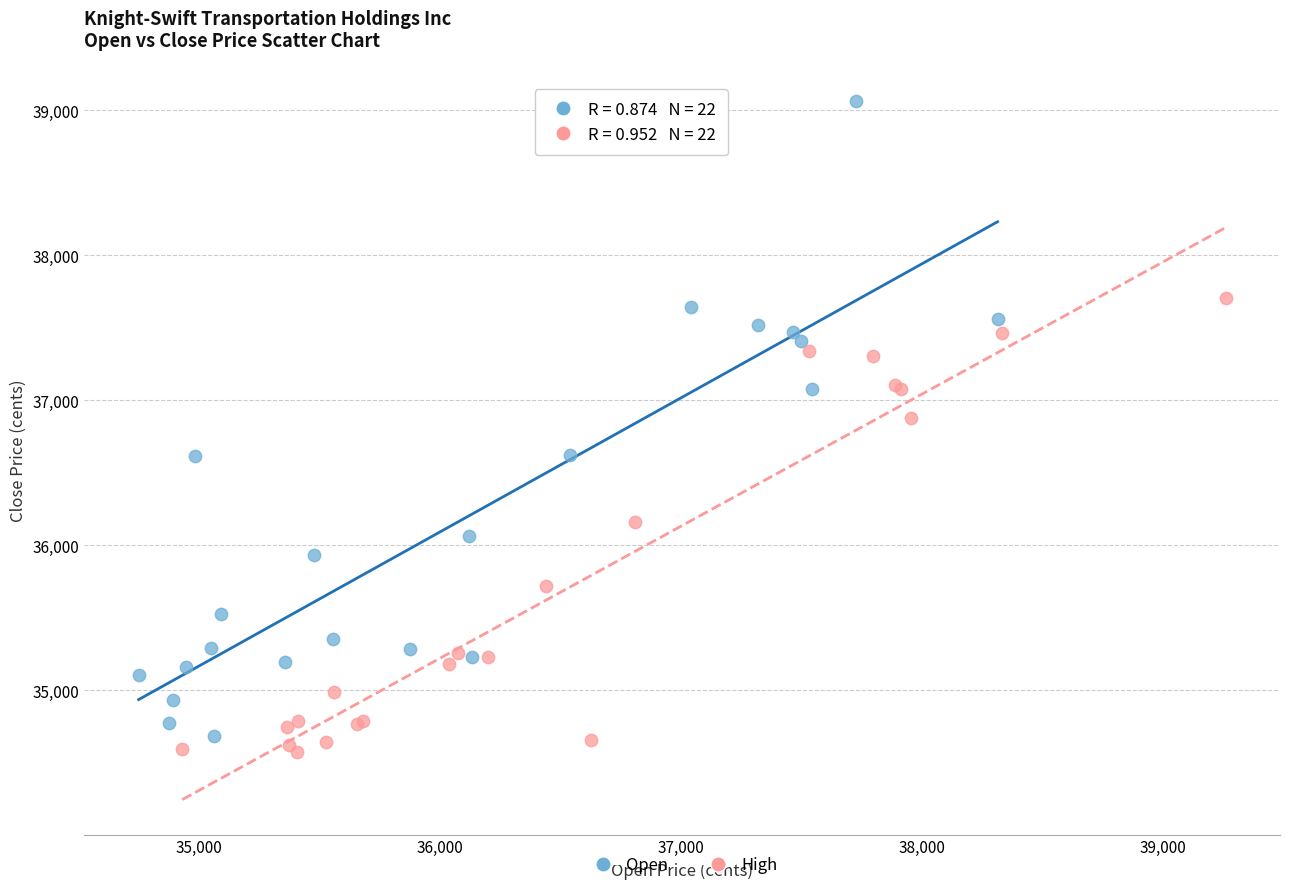

Which series has the largest Y range (max minus min)?

Open